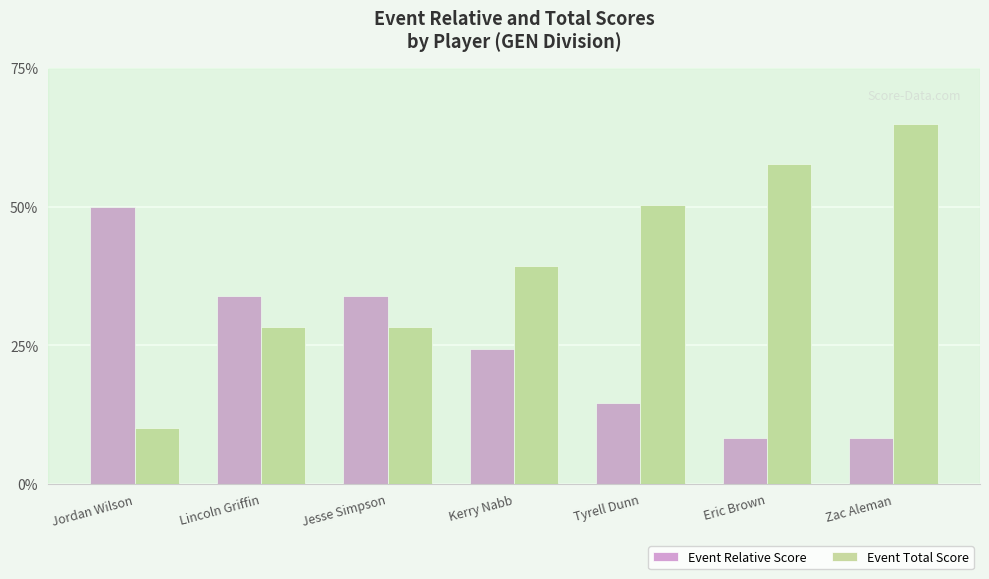

What is the minimum value shown in the chart?

8.2